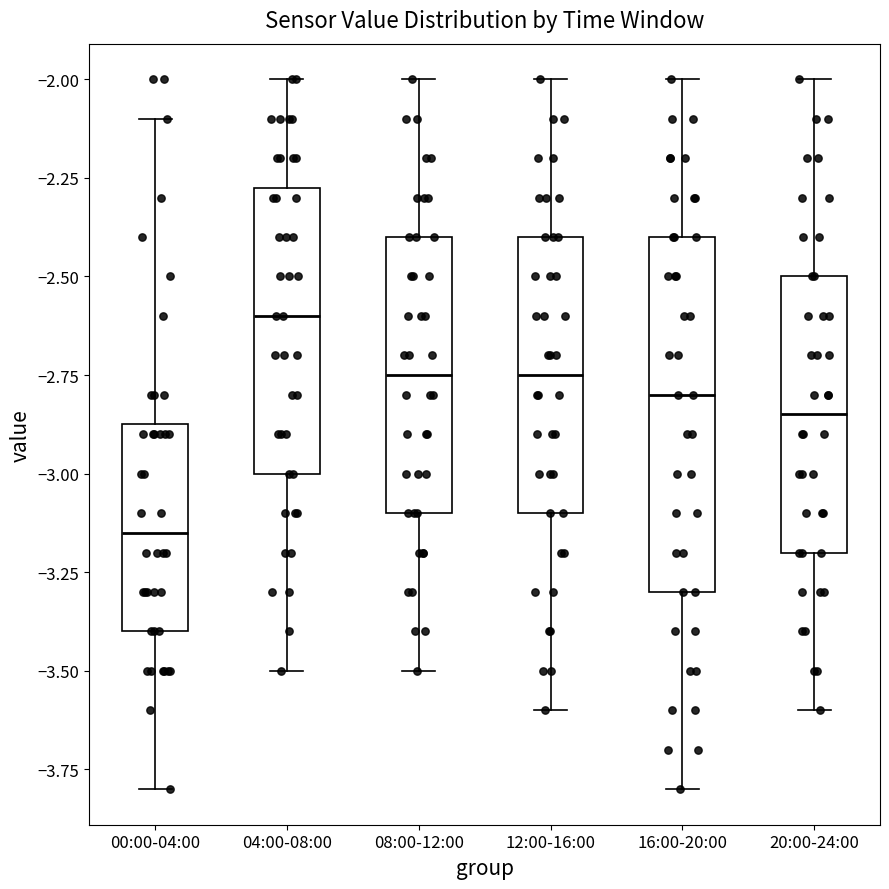

Reading left to right, read every box against the y-axis: the position of its median line, the range the box covers, and the ends of its whiskers. The values are not printed on the chart, so give them approximately, as read against the axis.

00:00-04:00: median -3.15, box -3.40 to -2.85, whiskers -3.80 to -2.10
04:00-08:00: median -2.60, box -3.00 to -2.25, whiskers -3.50 to -2.00
08:00-12:00: median -2.75, box -3.10 to -2.40, whiskers -3.50 to -2.00
12:00-16:00: median -2.75, box -3.10 to -2.40, whiskers -3.60 to -2.00
16:00-20:00: median -2.80, box -3.30 to -2.40, whiskers -3.80 to -2.00
20:00-24:00: median -2.85, box -3.20 to -2.50, whiskers -3.60 to -2.00